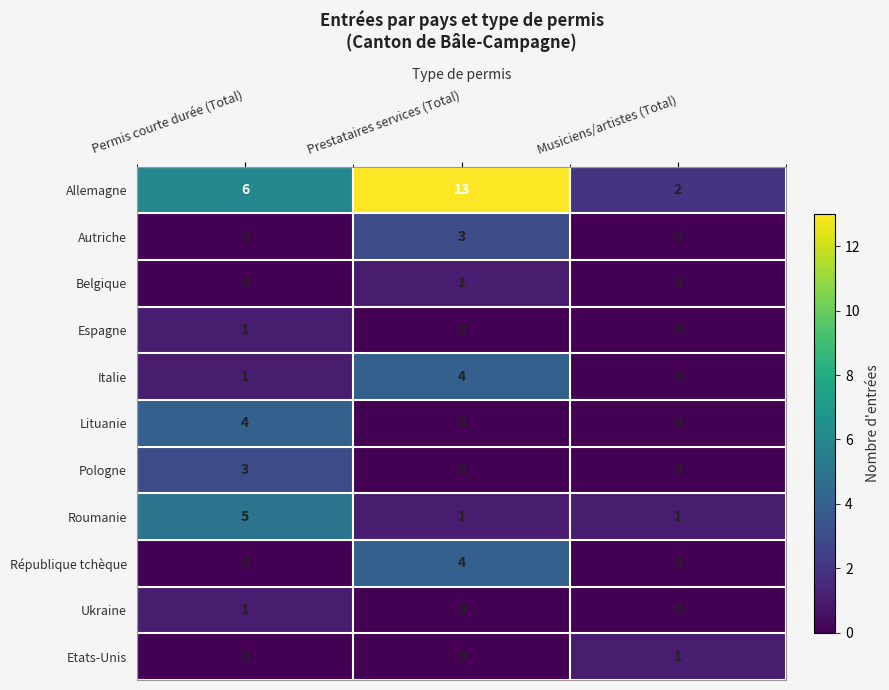

What is the total value across all series at Prestataires services (Total)?

26